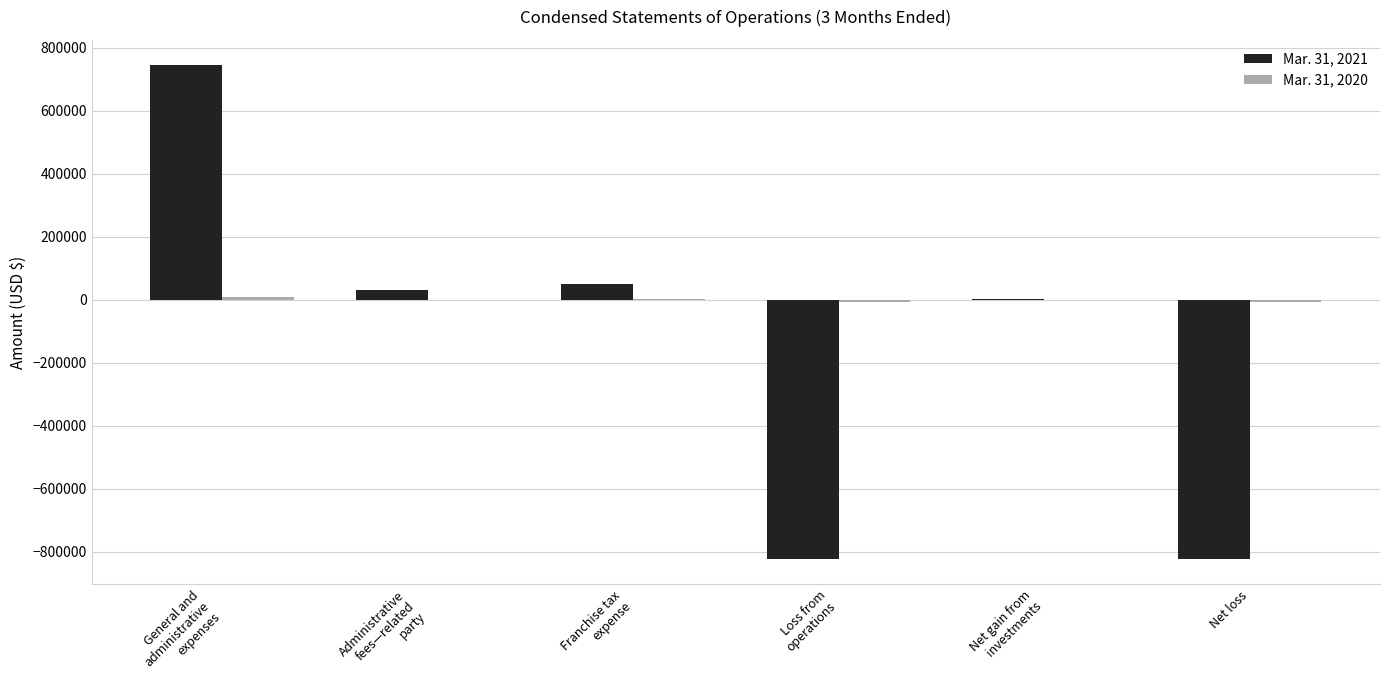

What is the maximum value shown in the chart?

745788